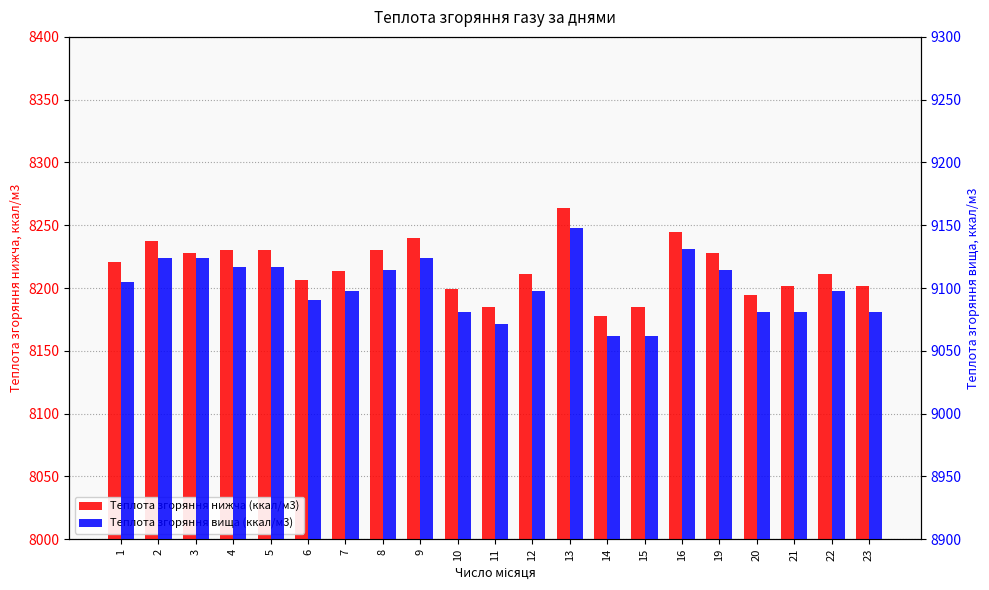

Which label corresponds to the smallest value in the chart?

14